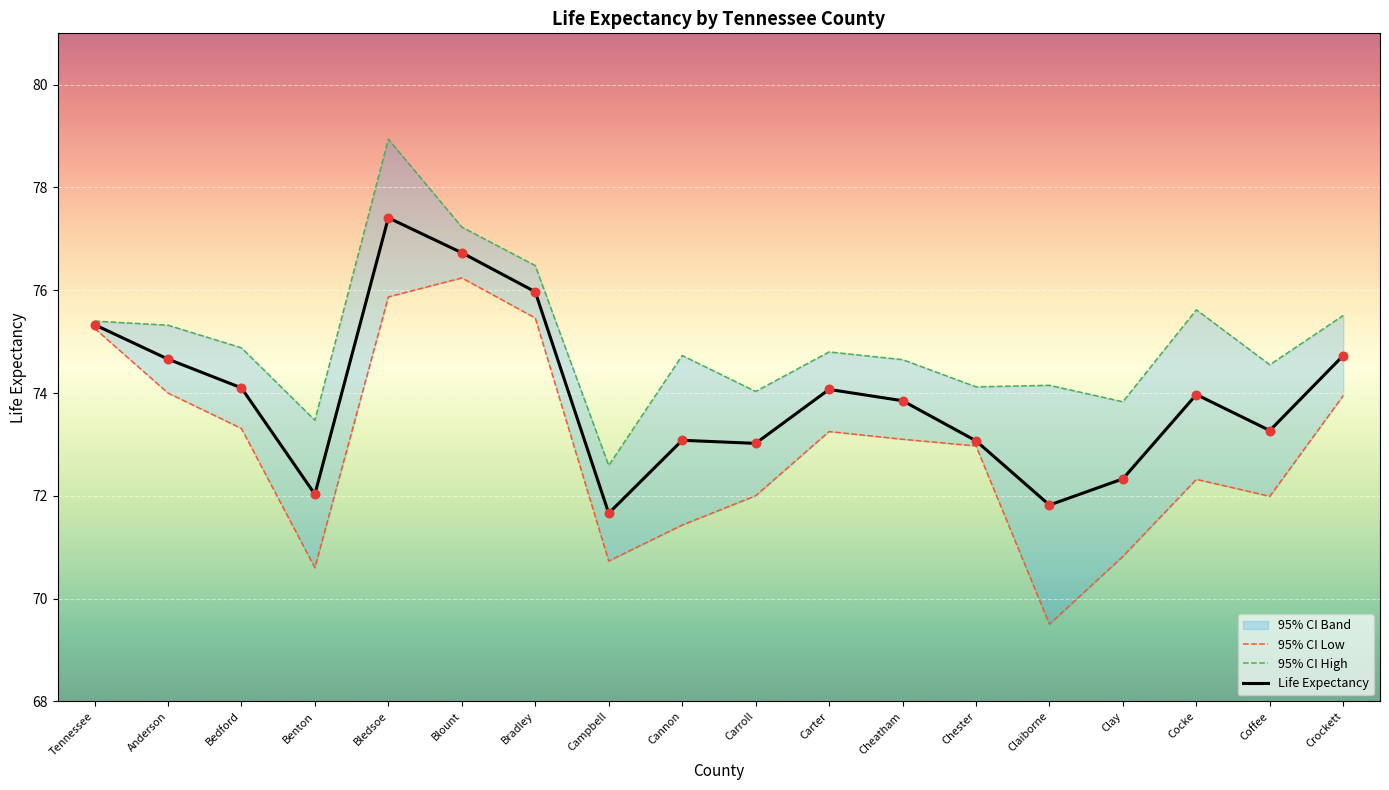

What is the approximate value of Life Expectancy at Bledsoe?

77.4